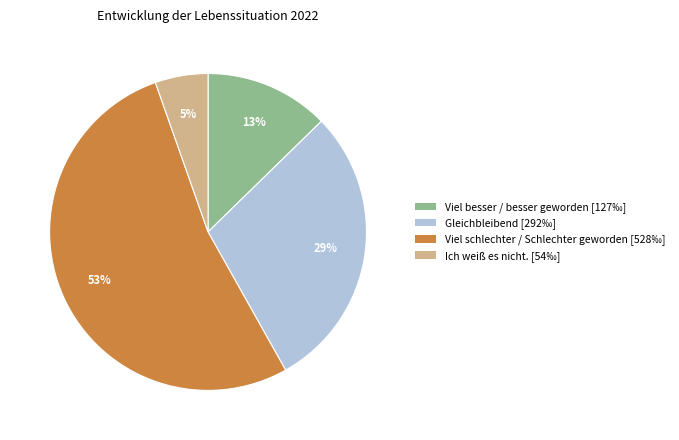

How many segments does this pie chart have?

4